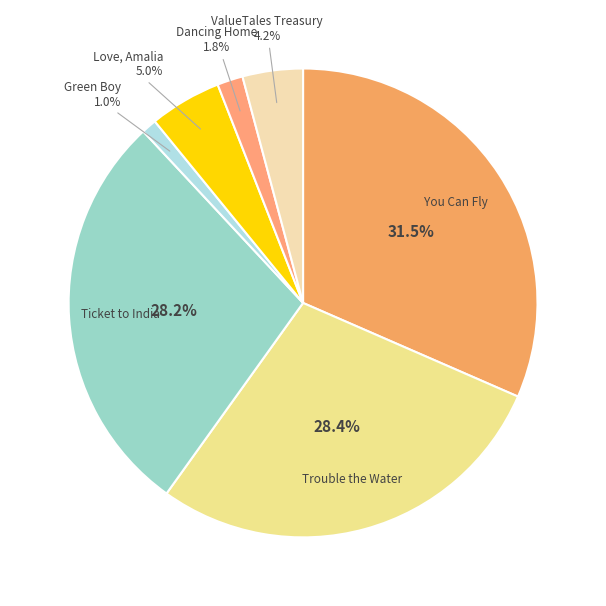

How many segments does this pie chart have?

7